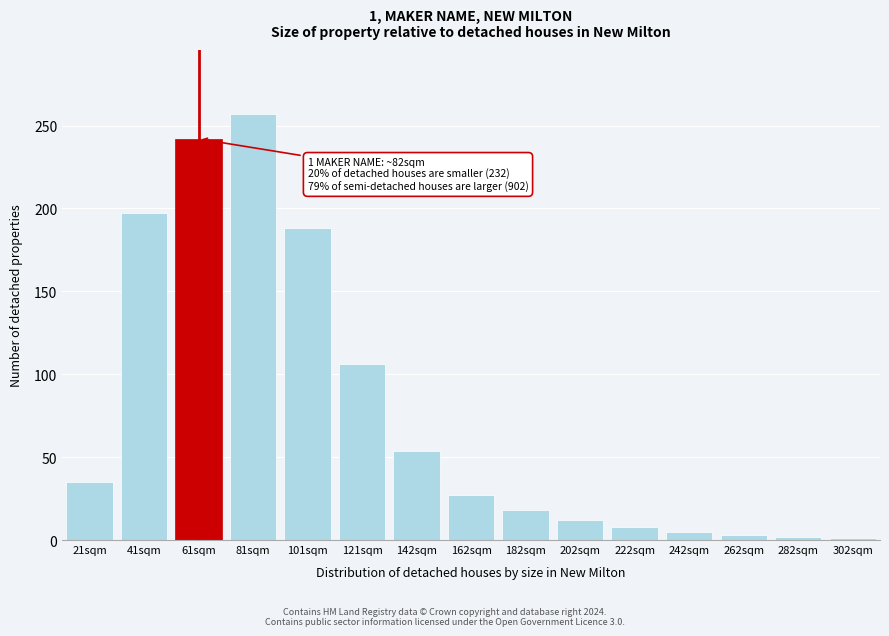

What is the label of the 6th bar from the left?

121sqm